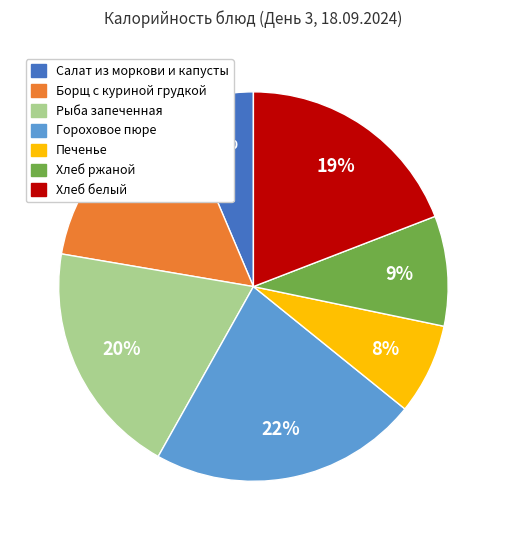

To the nearest percent, what is the difference between the largest and smallest slice percentages?

16%